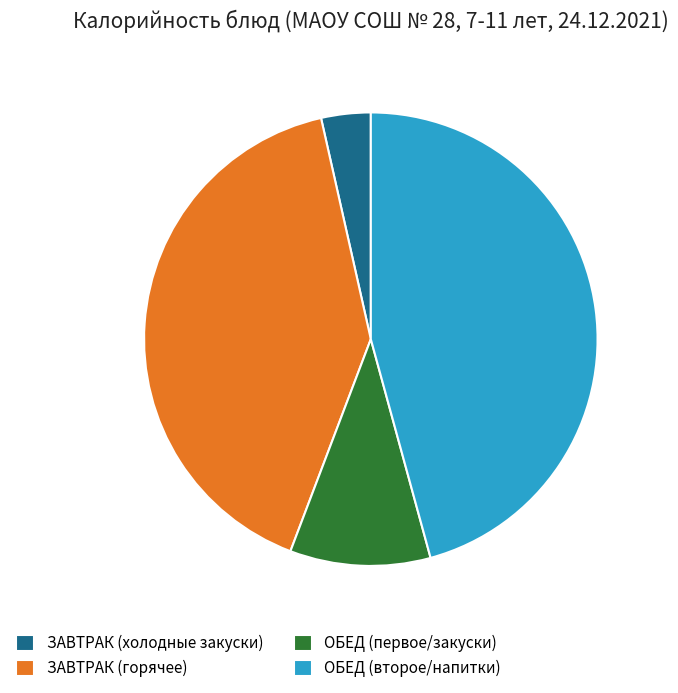

Combined, do ОБЕД (первое/закуски) and ЗАВТРАК (холодные закуски) account for over 50%?

No